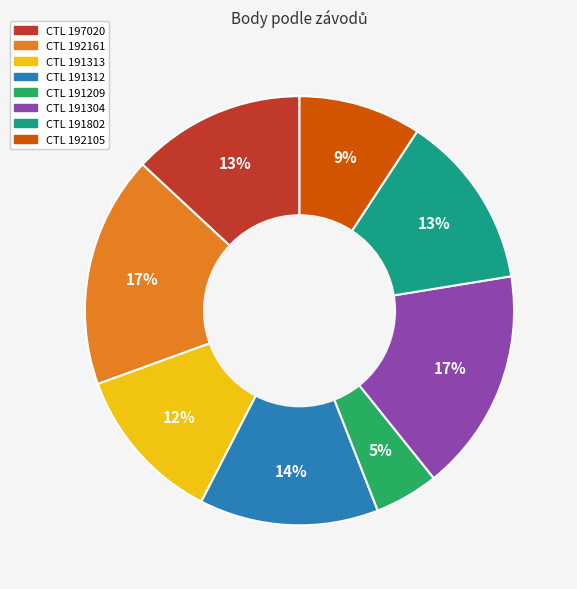

Is there a majority slice in this chart?

No